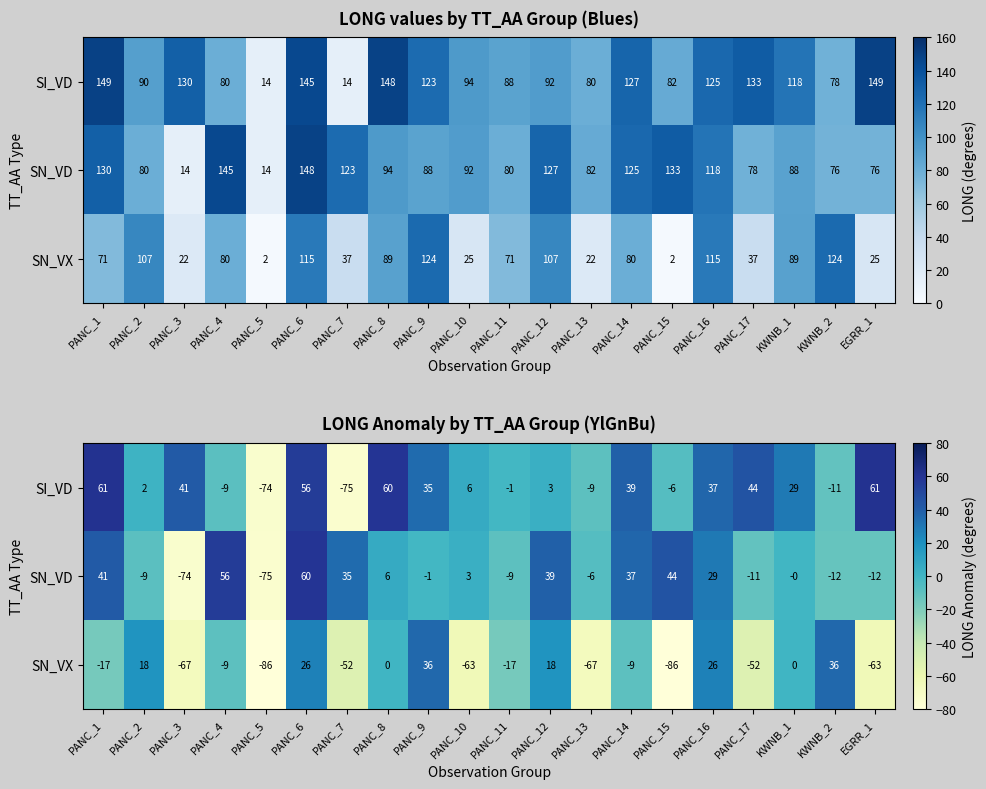

What is the highest value of the SN_VX series?

35.6